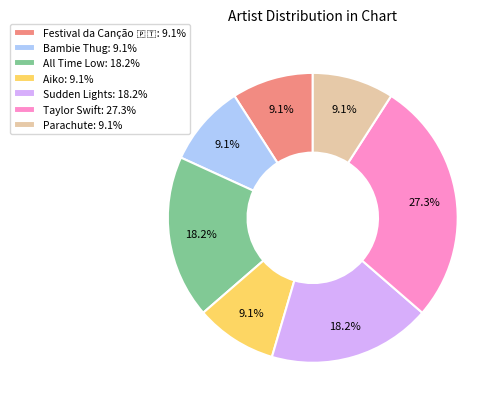

Is there any slice that represents more than half of the pie?

No